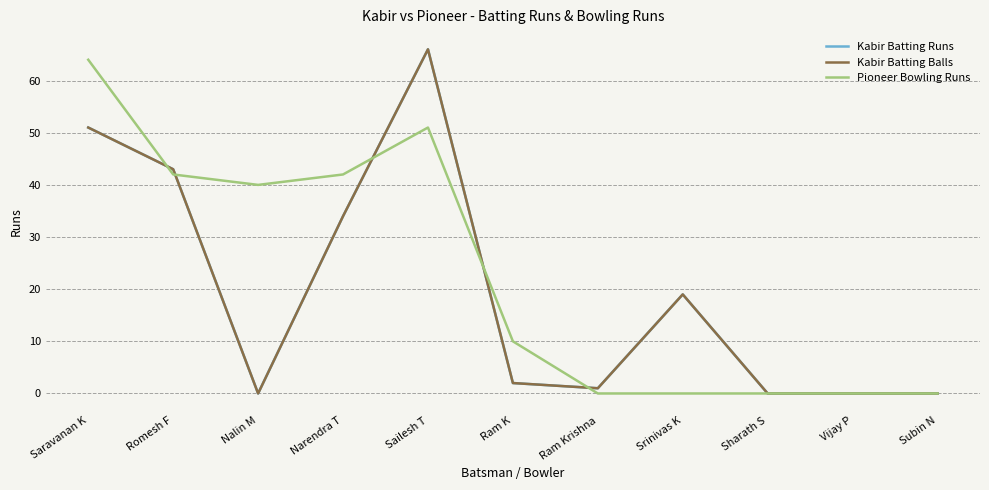

How many lines are shown in the chart?

3